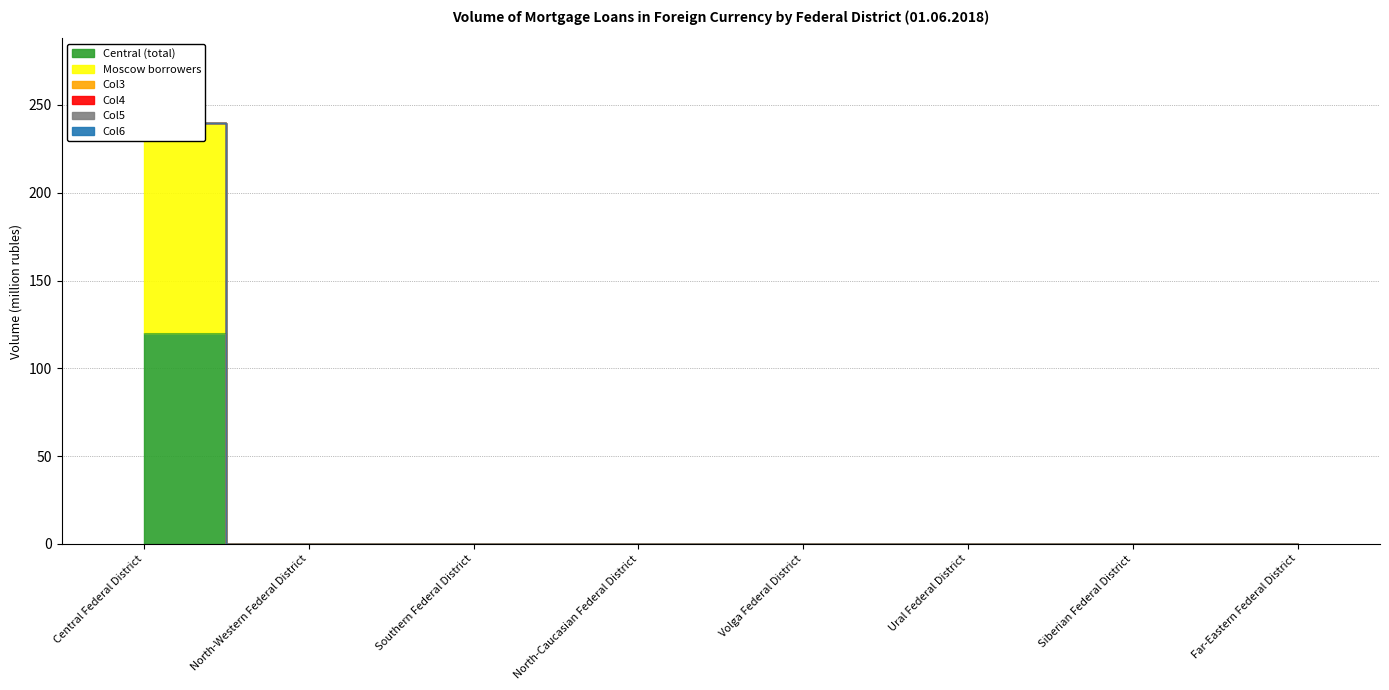

Is the value of Col6 at North-Caucasian Federal District greater than the value of Moscow borrowers at Volga Federal District?

No